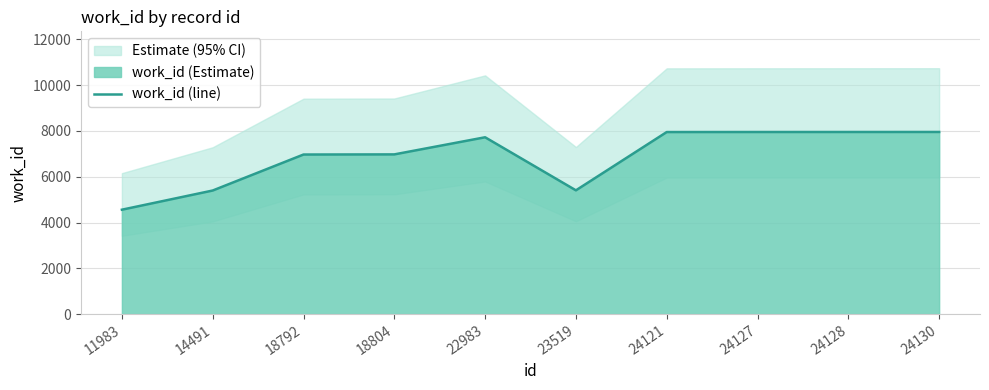

What is the value of the 1st point from the left?

4561